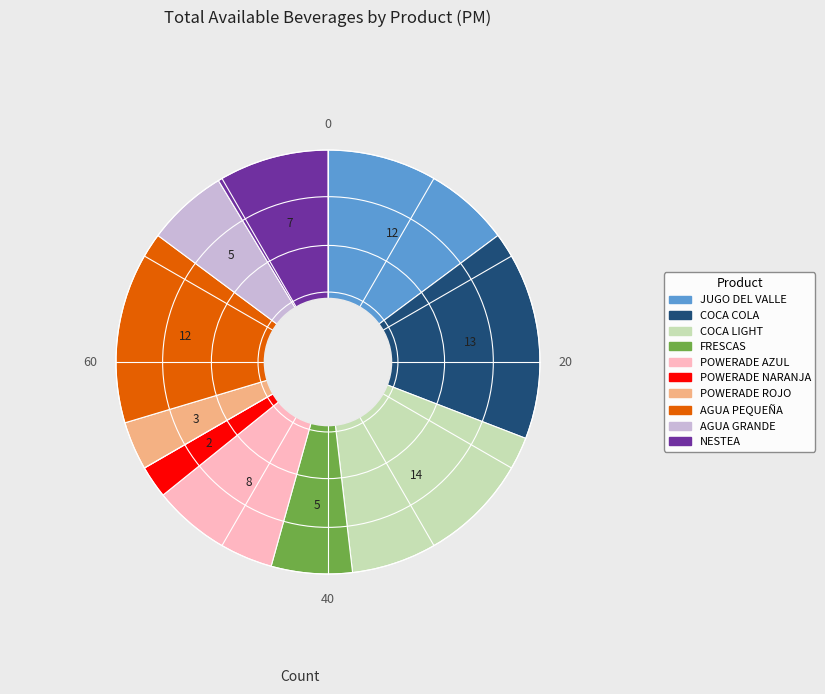

Is the sum of POWERADE AZUL and POWERADE ROJO greater than half?

No